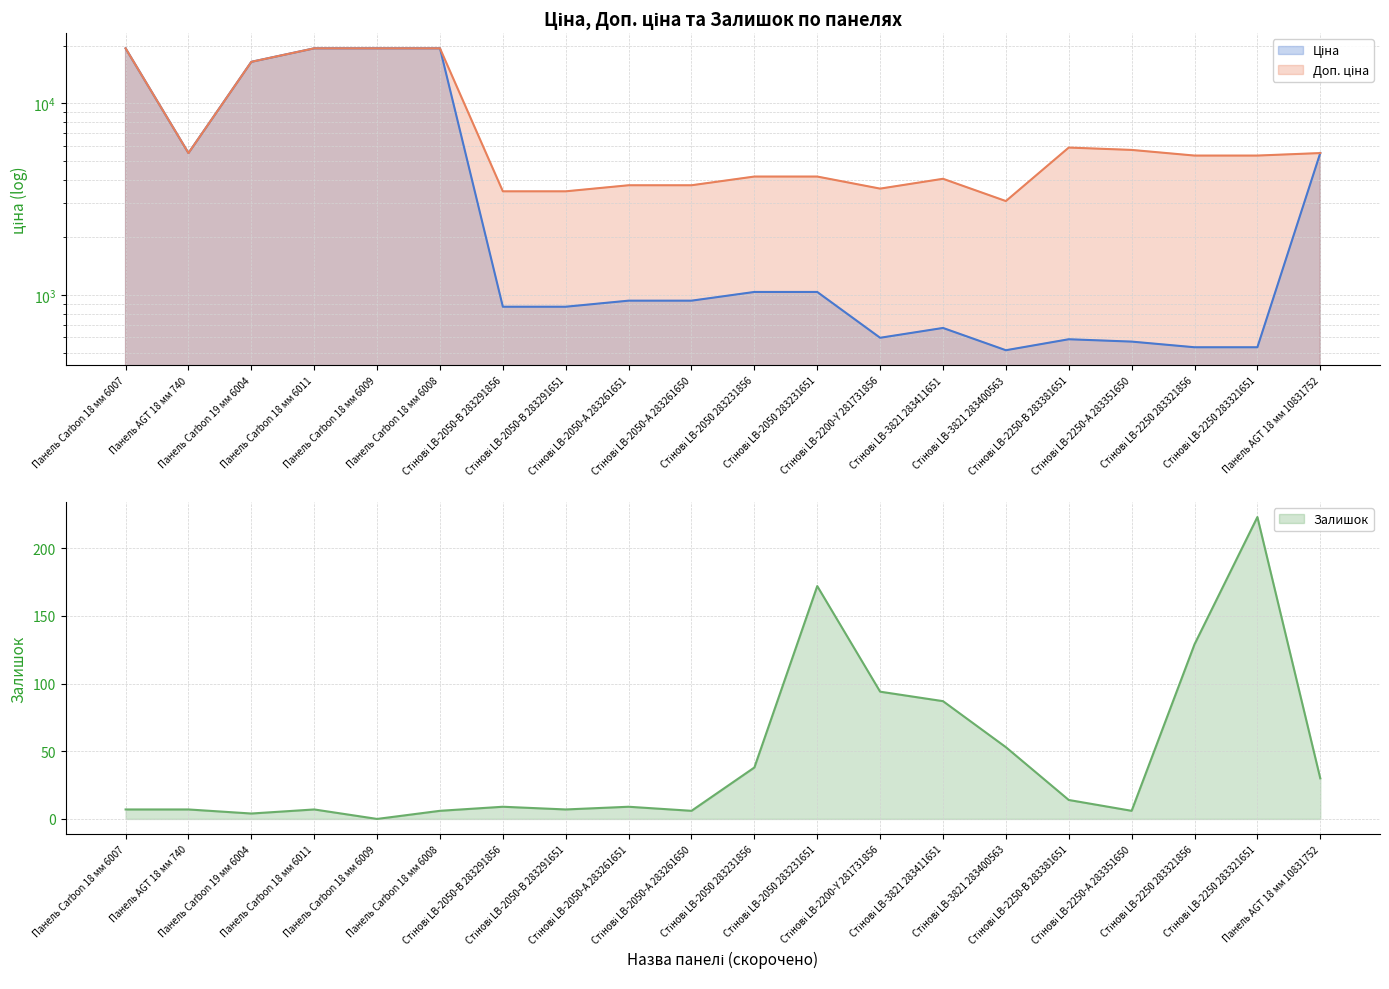

What is the label of the 2nd point from the left?

Панель AGT 18 мм 740